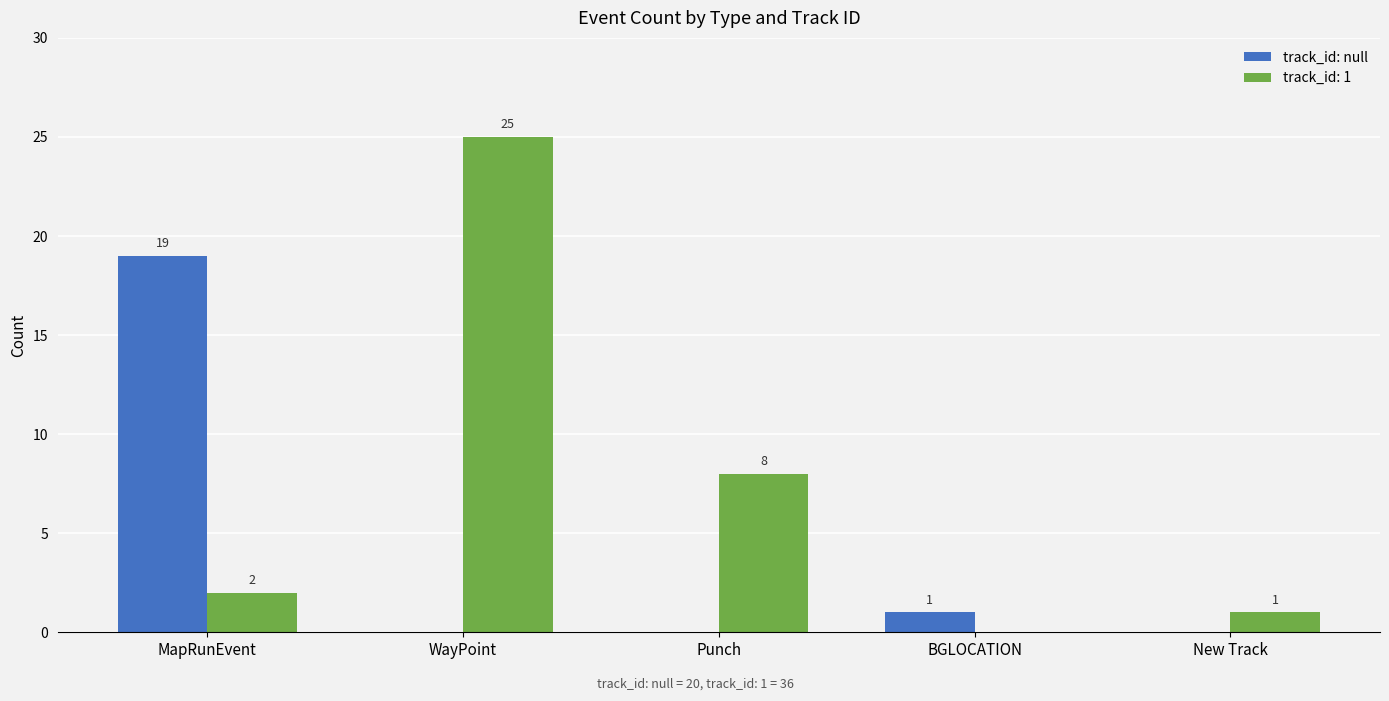

What is the highest value of the track_id: null series?

19